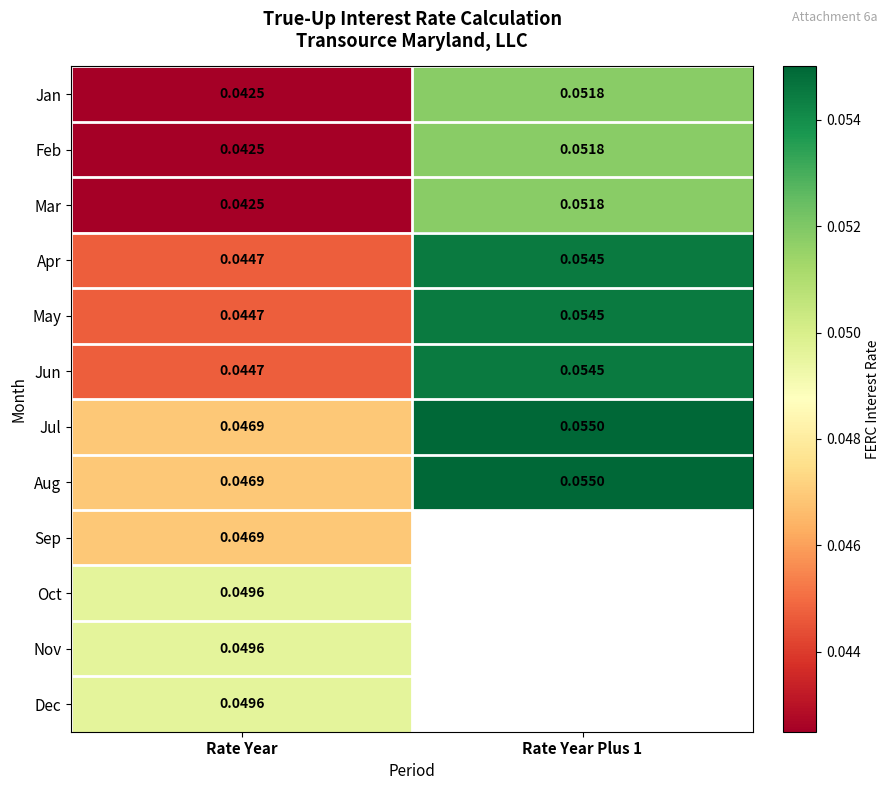

Rank the categories by Apr value from lowest to highest.

Rate Year, Rate Year Plus 1